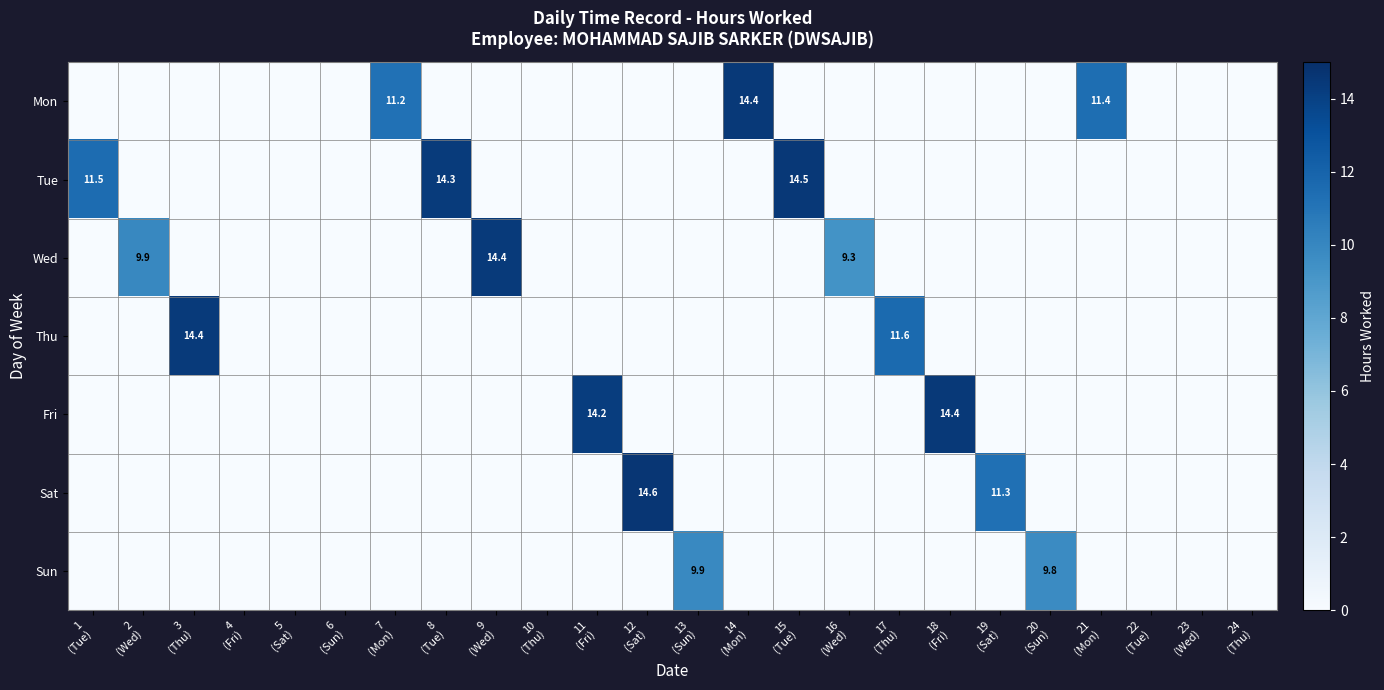

Rank the categories by Thu value from highest to lowest.

3 (Thu), 17 (Thu), 1 (Tue), 2 (Wed), 4 (Fri), 5 (Sat), 6 (Sun), 7 (Mon), 8 (Tue), 9 (Wed), 10 (Thu), 11 (Fri), 12 (Sat), 13 (Sun), 14 (Mon), 15 (Tue), 16 (Wed), 18 (Fri), 19 (Sat), 20 (Sun), 21 (Mon), 22 (Tue), 23 (Wed), 24 (Thu)